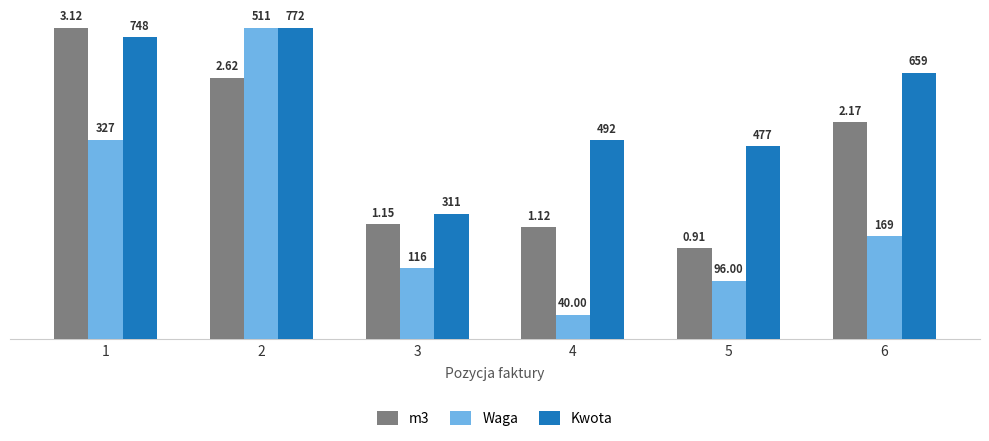

How many groups of bars are there?

6